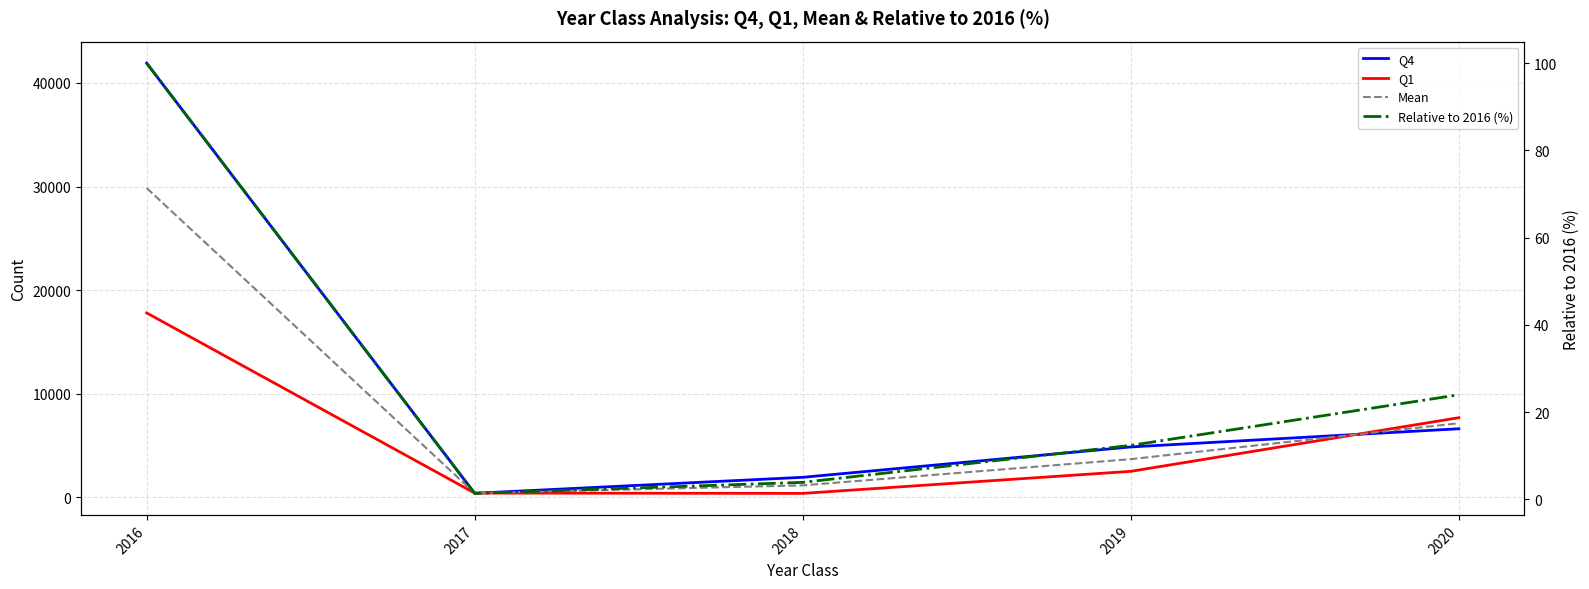

Which has a higher value, 2017 or 2016?

2016